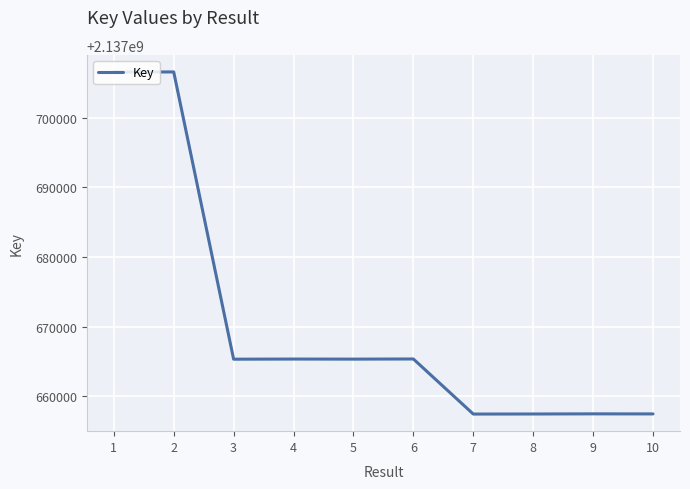

How many distinct data groups are displayed?

1